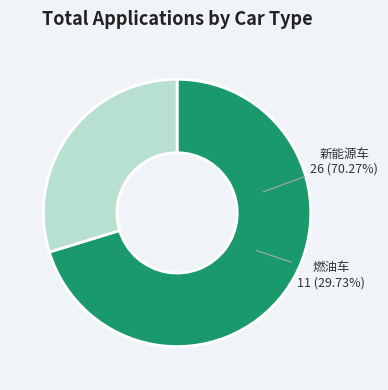

Which category has the smallest portion of the pie?

燃油车